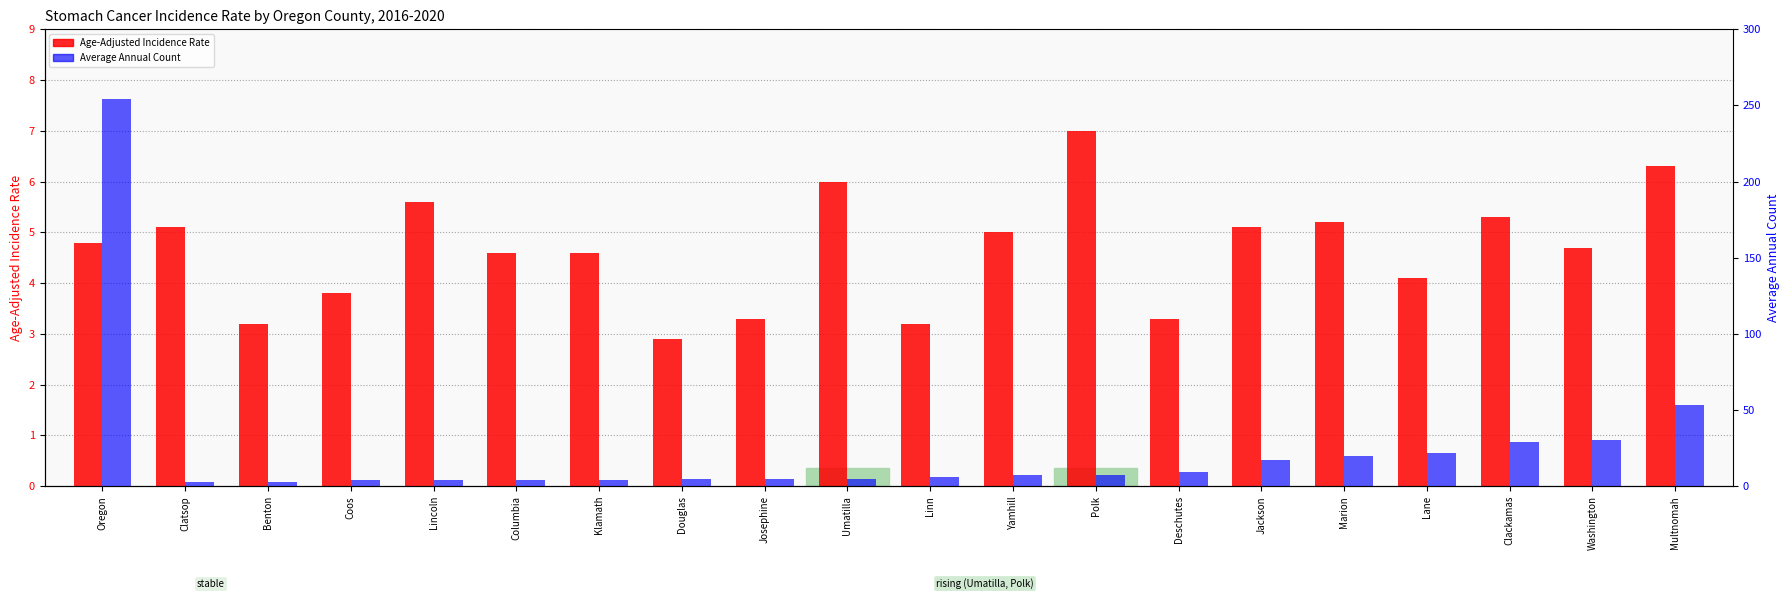

What is the label of the 6th bar from the left?

Columbia